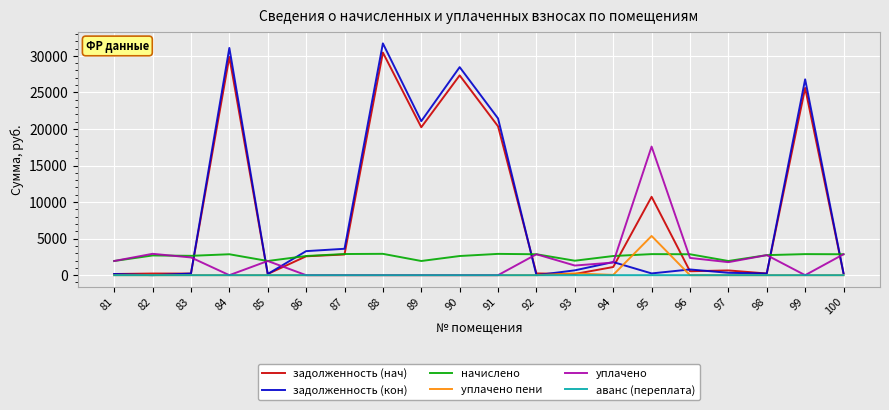

What is the total value across all series at 91?

44712.0